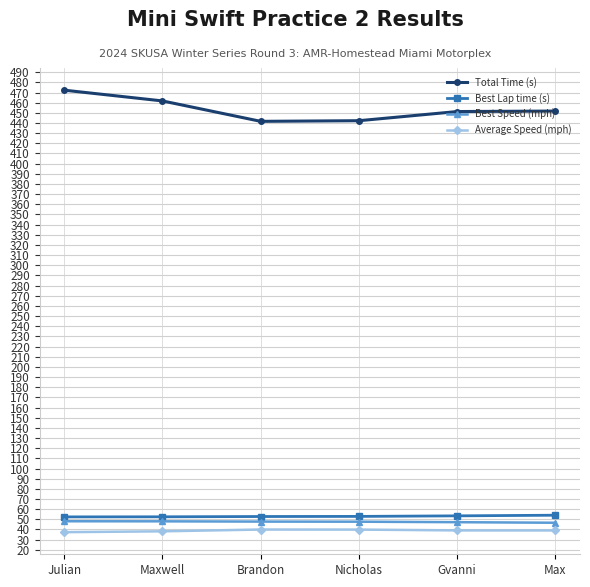

Read the Best Lap time (s) value at Julian.

52.4